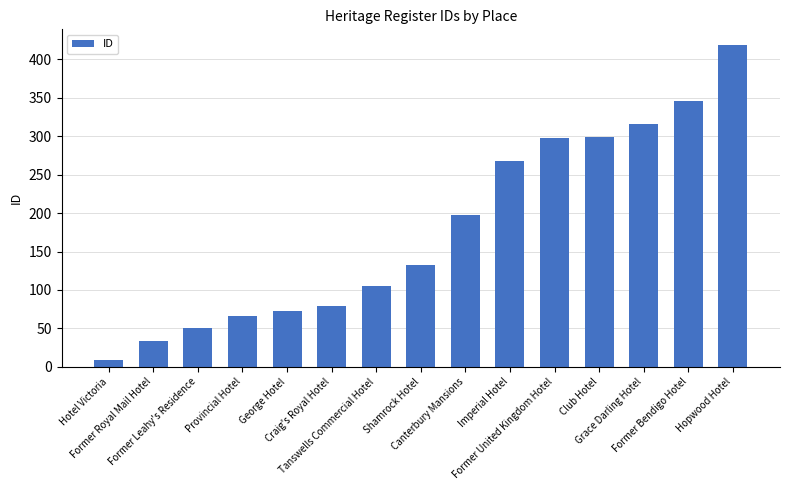

What is the maximum value shown in the chart?

418